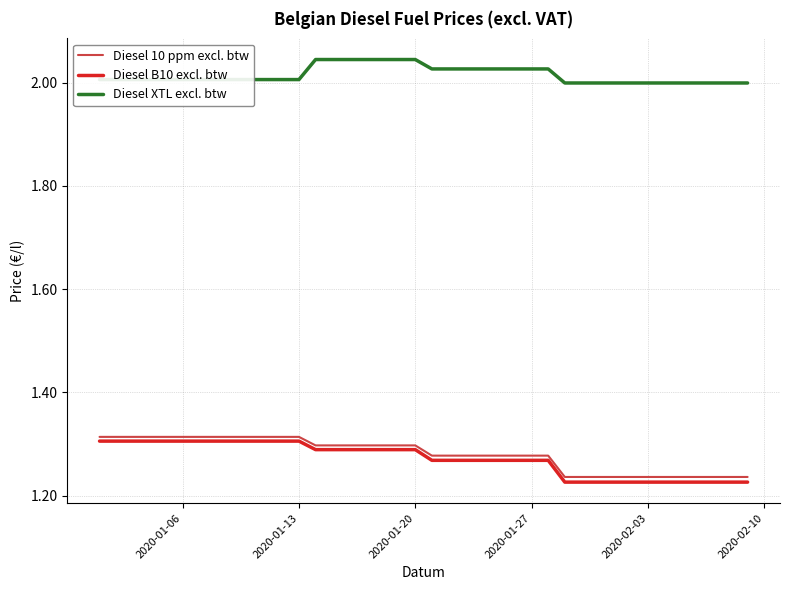

Which series has the widest spread of values?

Diesel B10 excl. btw